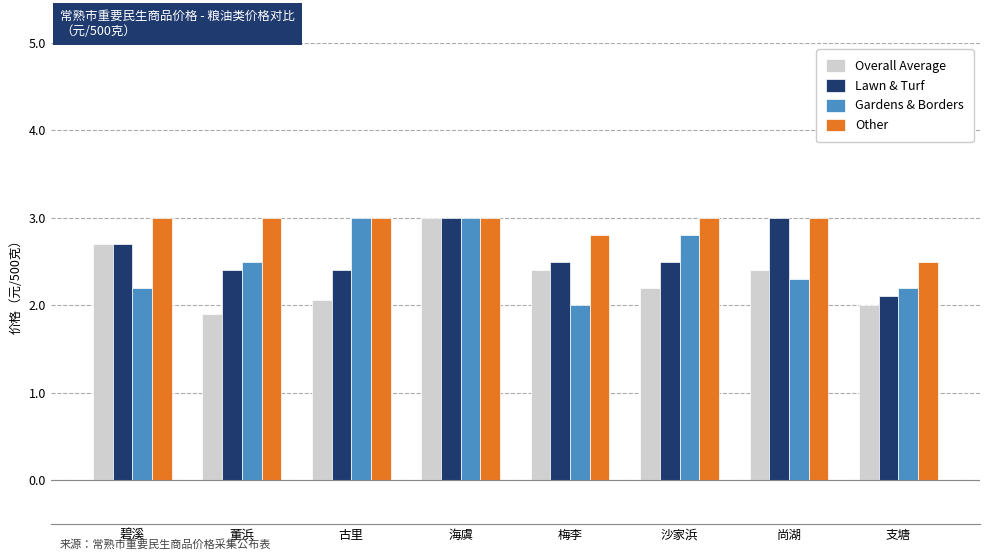

Which series changed the most between 海虞 and 支塘?

Overall Average